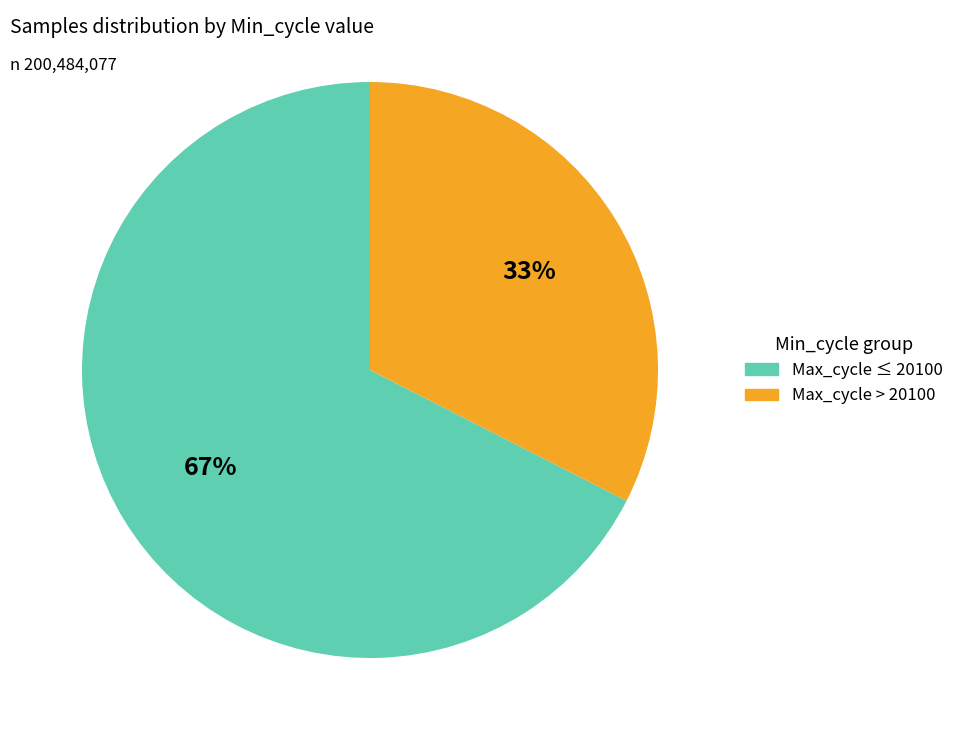

Is there a majority slice in this chart?

Yes